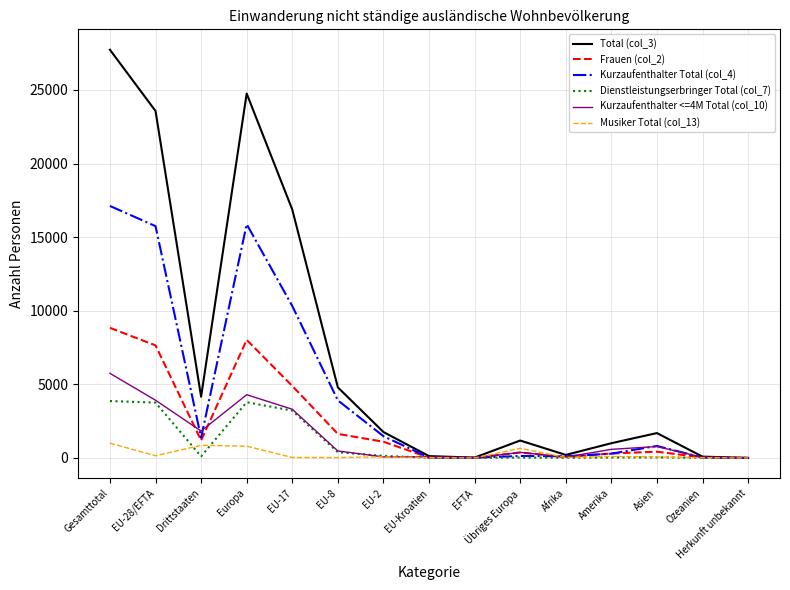

True or false: Dienstleistungserbringer Total (col_7) and Musiker Total (col_13) intersect in this chart.

True